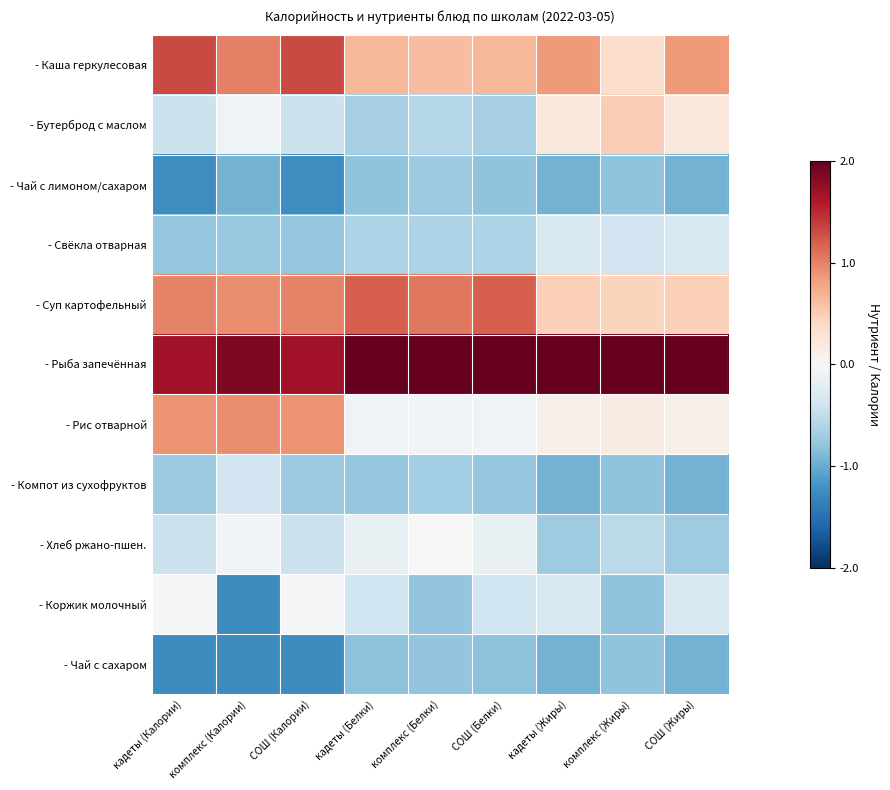

At which category does the chart reach its peak across all series?

комплекс (Жиры)